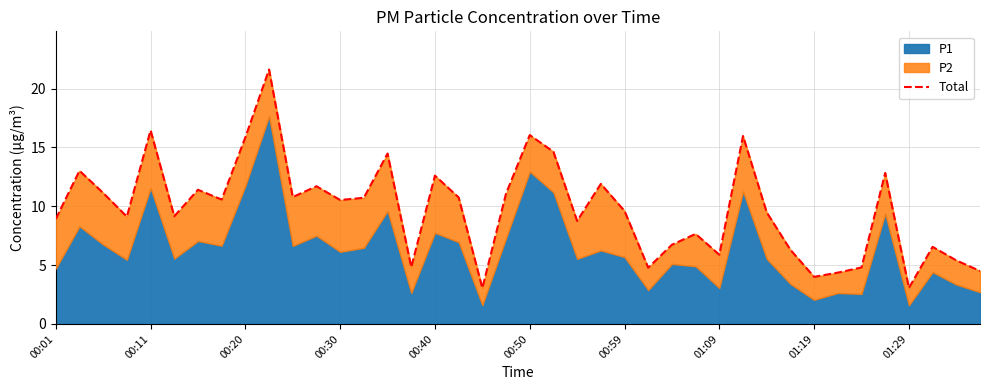

Reading left to right, extract all data points from this chart.

8.9	13.0	11.1	9.1	16.5	9.2	11.4	10.6	15.9	21.6	10.8	11.7	10.5	10.7	14.5	4.8	12.6	10.8	3.0	11.1	16.1	14.6	8.8	11.9	9.6	4.8	6.7	7.7	5.9	16.0	9.5	6.3	4.0	4.4	4.8	12.8	3.1	6.6	5.4	4.5